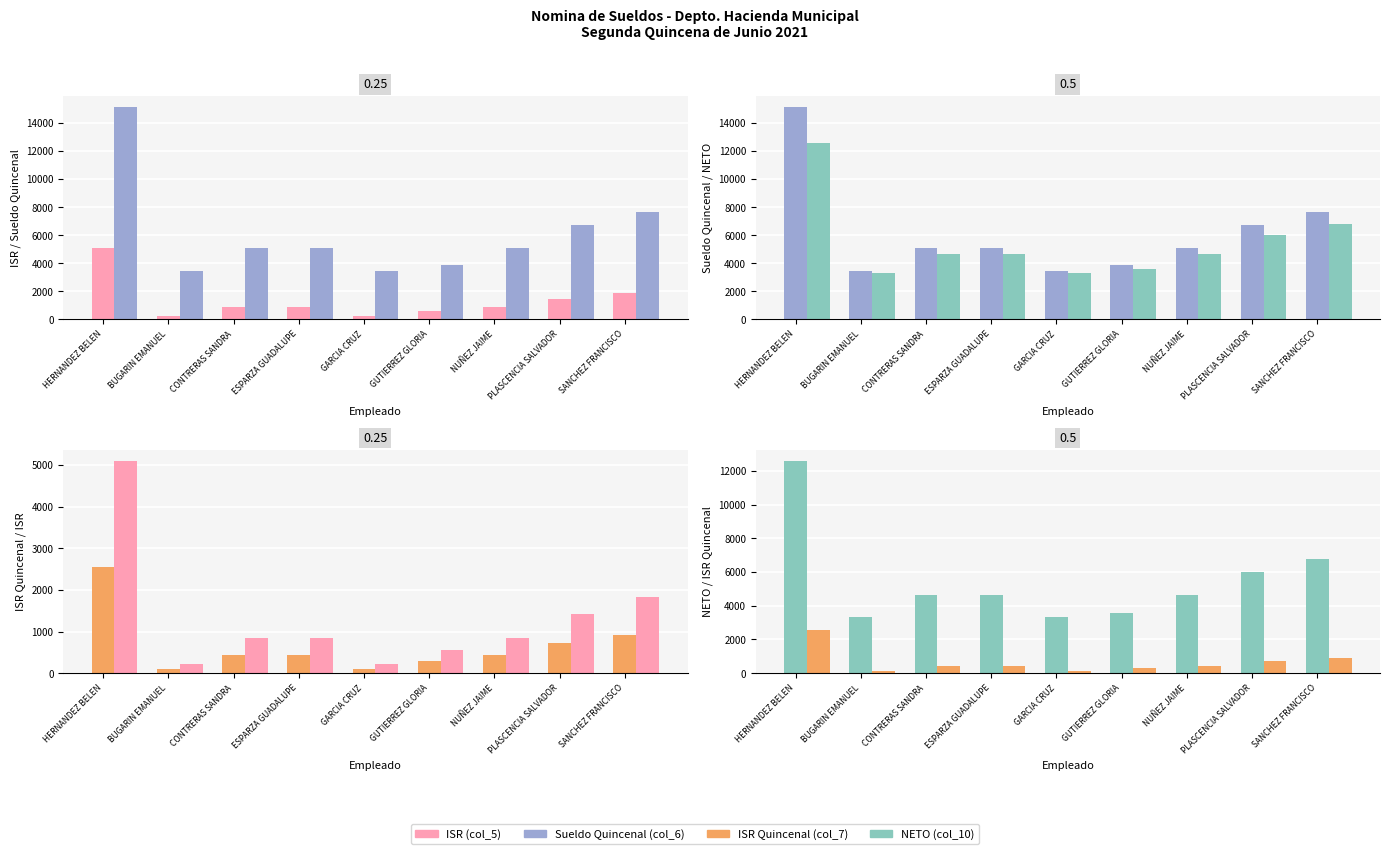

Are the bars horizontal?

No